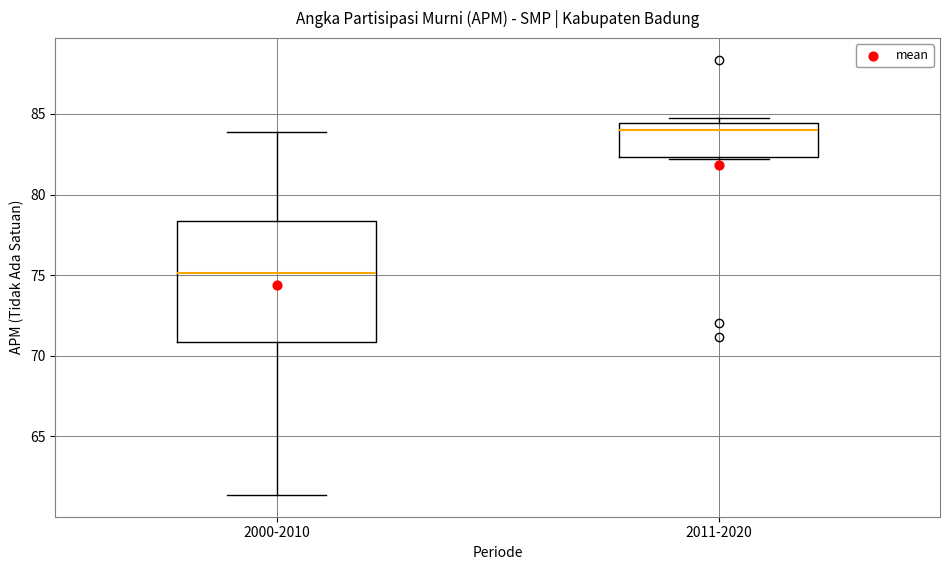

Where does the upper whisker of the box for 2000-2010 end on the y-axis? The values are not printed on the chart, so give them approximately, as read against the axis.

84.0